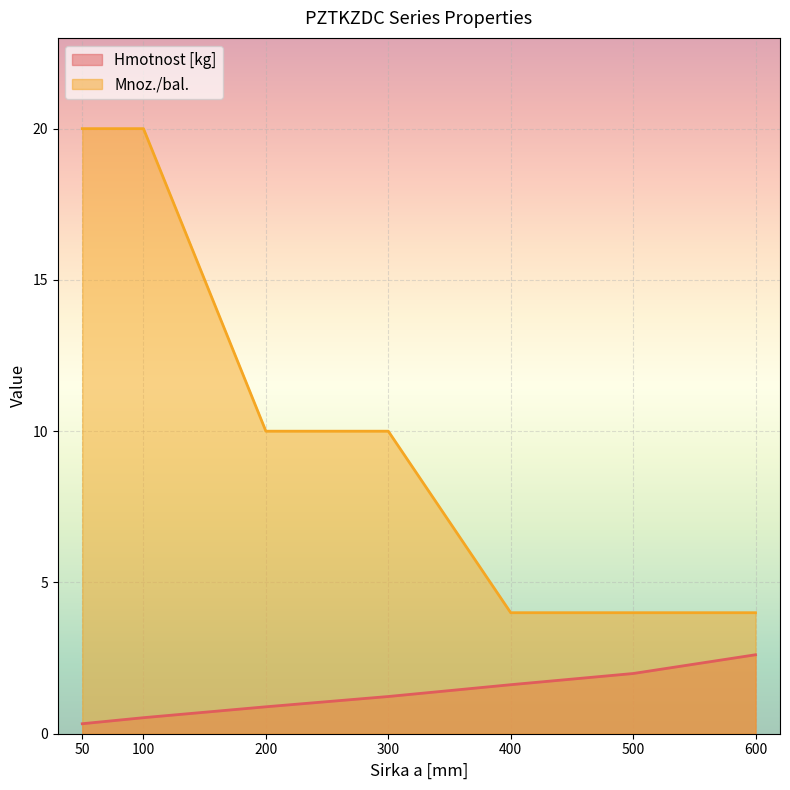

Rank the categories by Hmotnost [kg] value from highest to lowest.

600, 500, 400, 300, 200, 100, 50